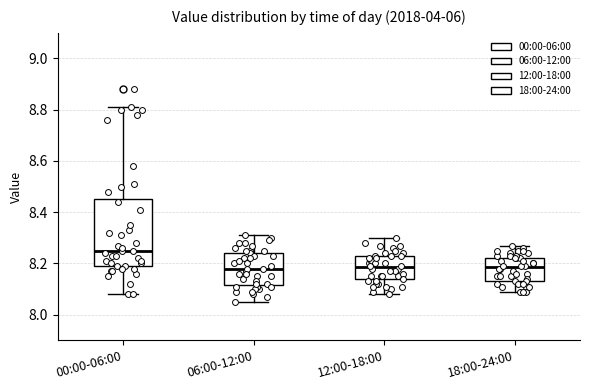

Which box's median line is the highest?

00:00-06:00